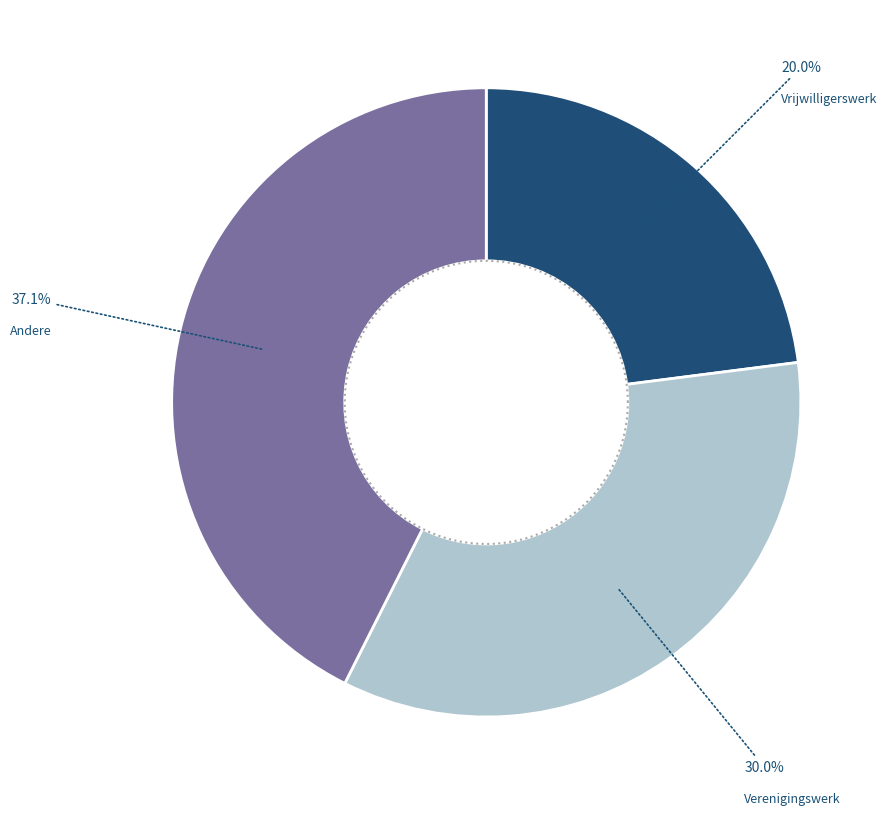

Does Verenigingswerk represent more than half of the total?

No